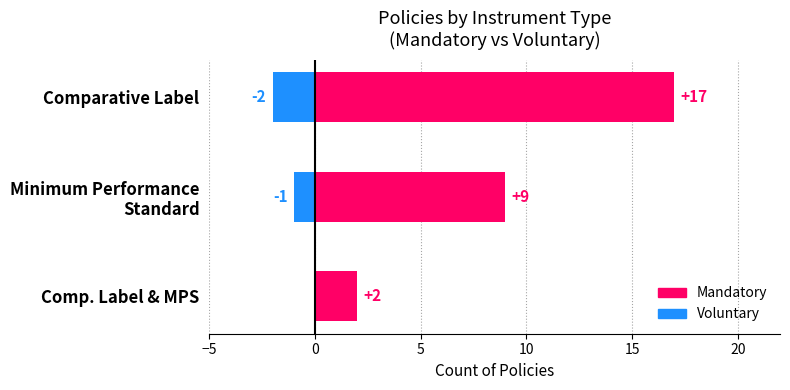

The Voluntary series shows -1 at Minimum Performance Standard. True or false?

False